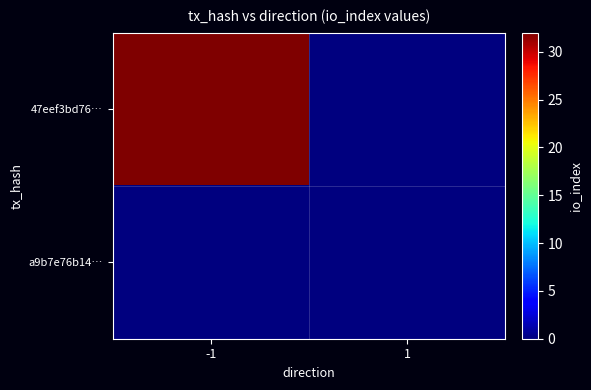

Reading left to right, what are all the values shown in this chart?

47eef3bd76…: -1=32	1=0
a9b7e76b14…: -1=0	1=0